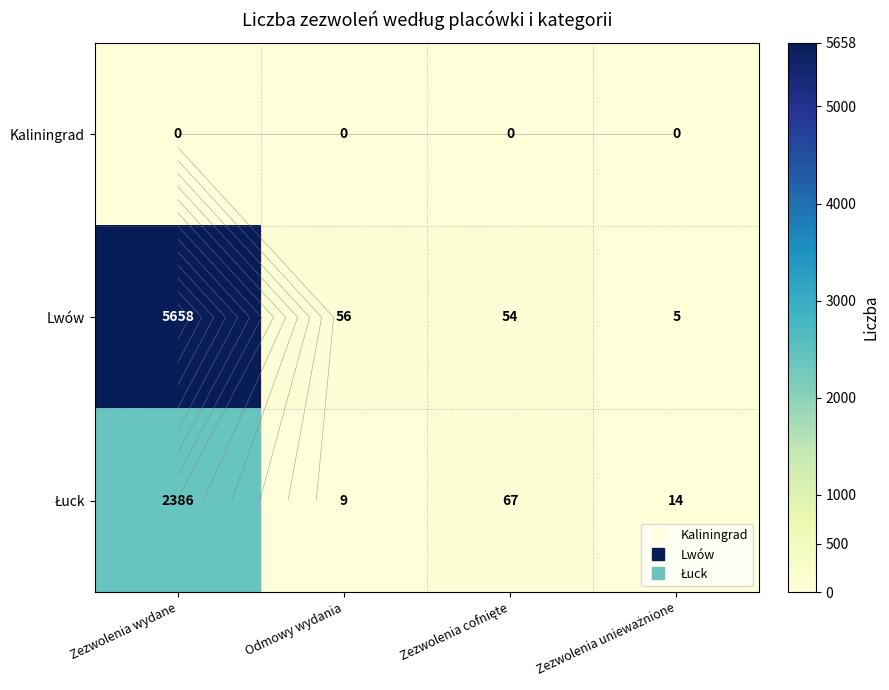

Count the number of data series in this chart.

3